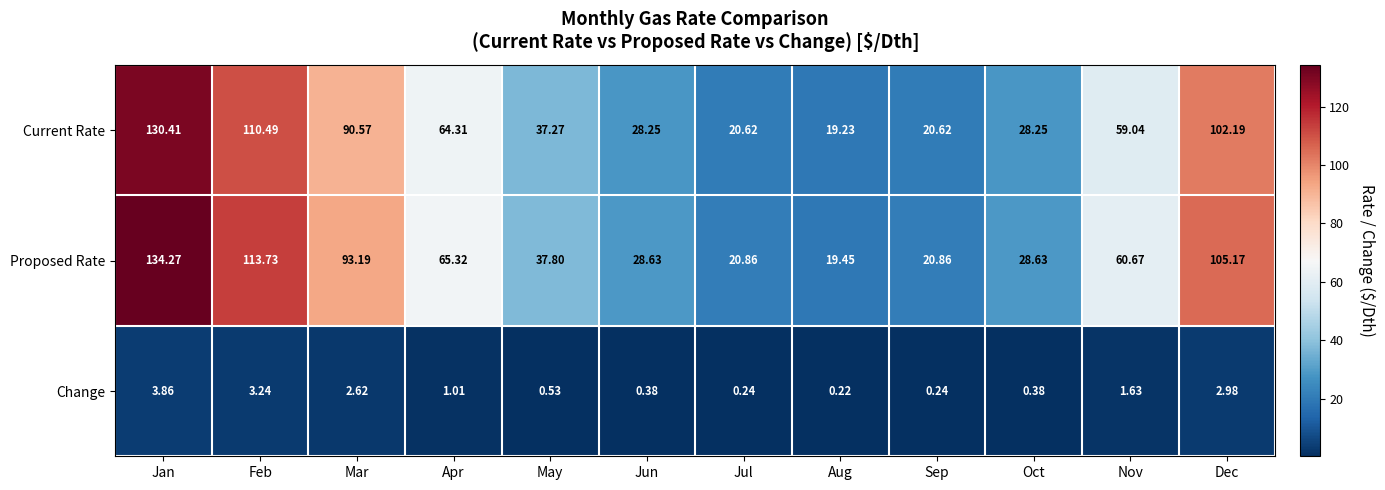

At Jan, list the series in order from smallest to largest.

Change, Current Rate, Proposed Rate